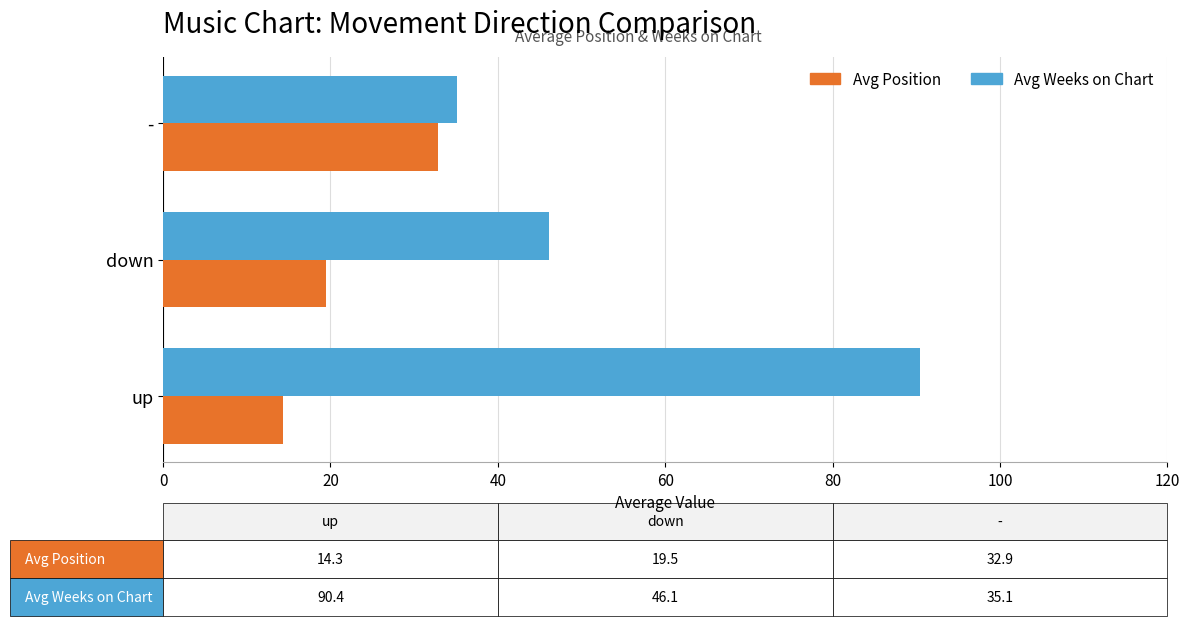

What is the total value across all series at -?

68.0